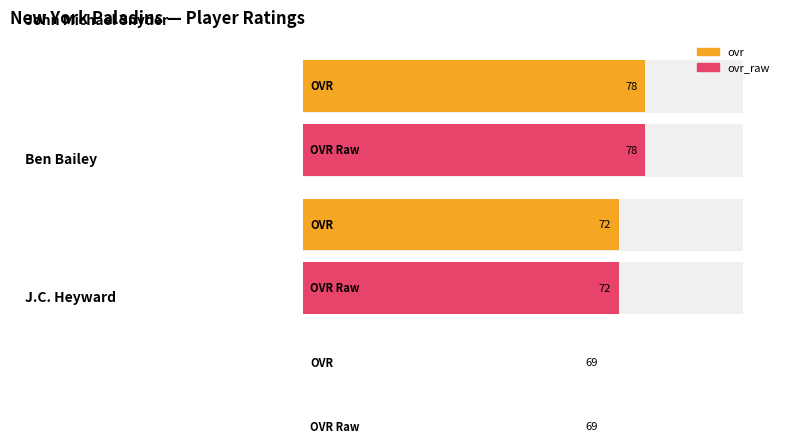

What is the difference between the maximum and second lowest values in the ovr series?

6.0